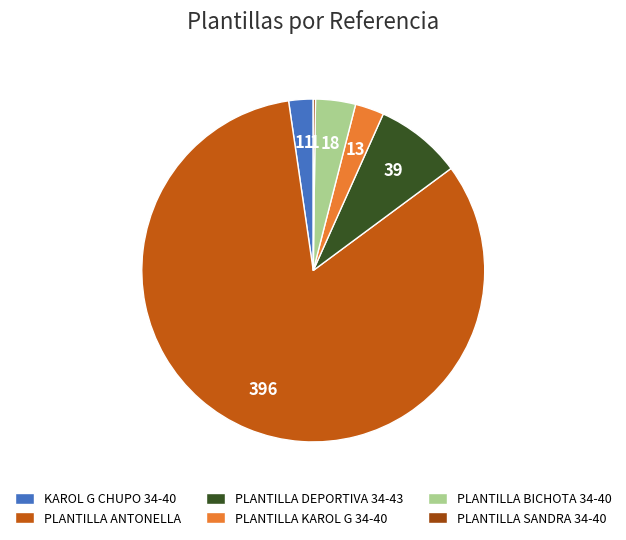

Does PLANTILLA ANTONELLA represent more than half of the total?

Yes